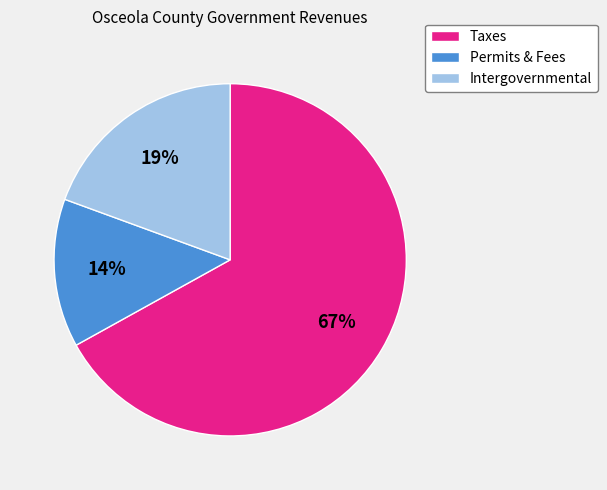

Rank the categories by value from lowest to highest.

Permits & Fees, Intergovernmental, Taxes